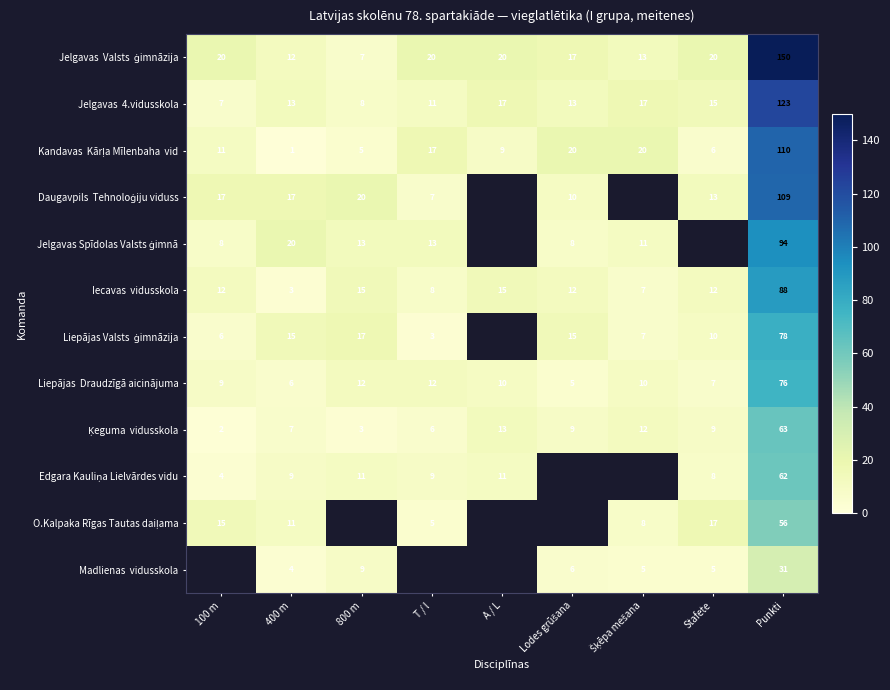

The Liepājas Draudzīgā aicinājuma series shows 5.0 at Lodes grūšana. True or false?

True